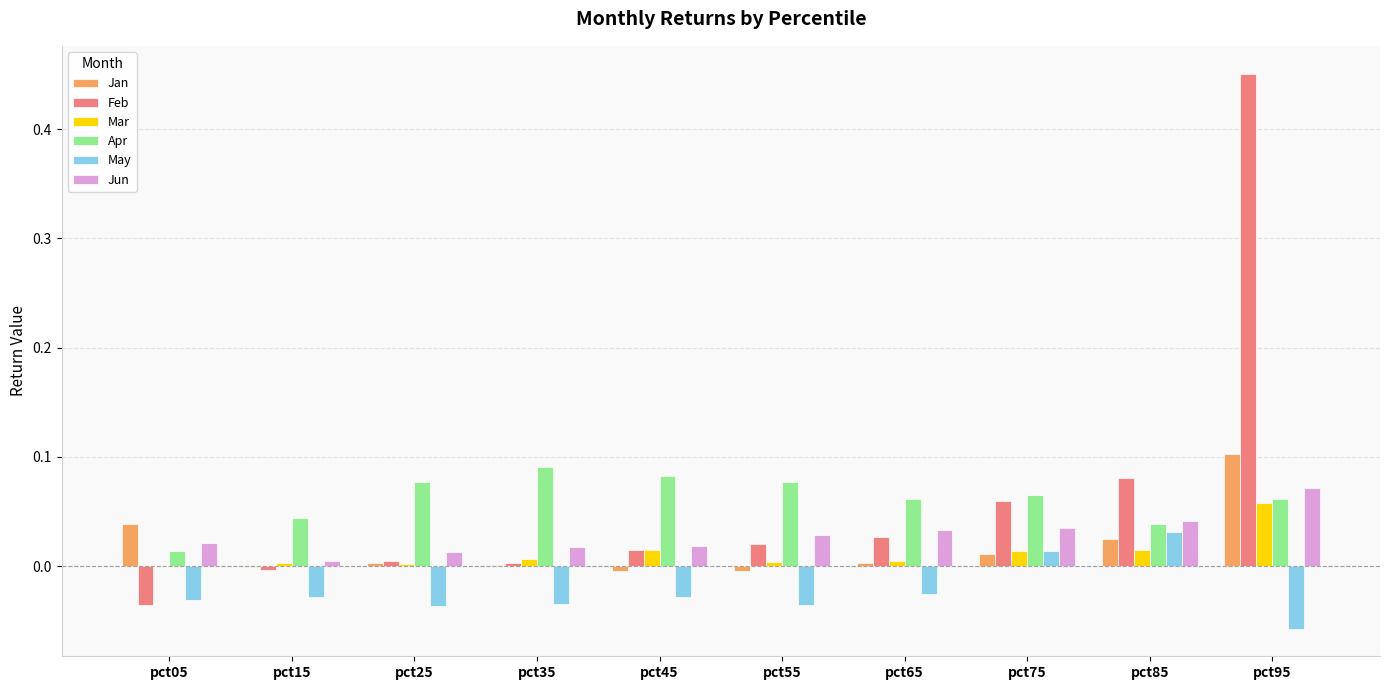

What is the sum of all Apr values?

0.6